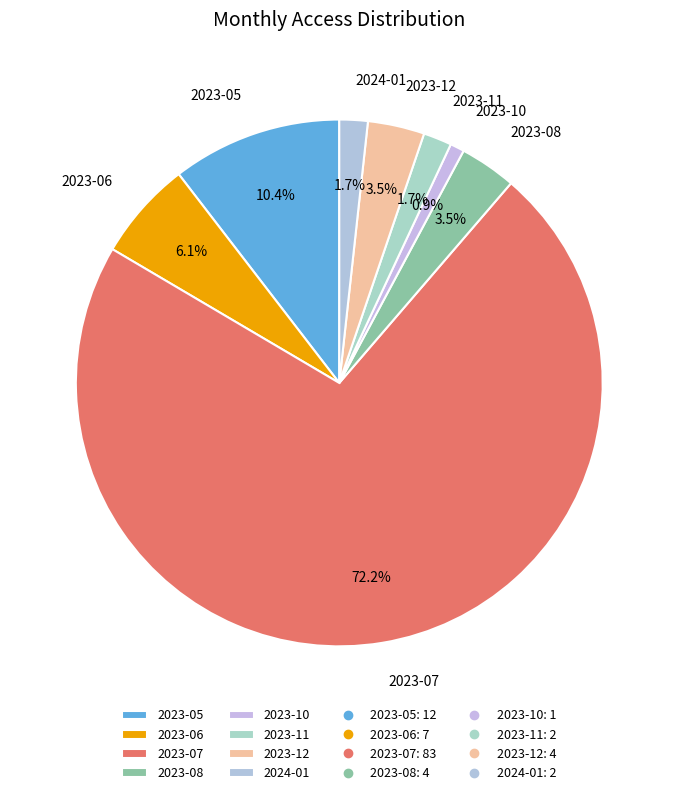

Which category has the biggest portion of the pie?

2023-07